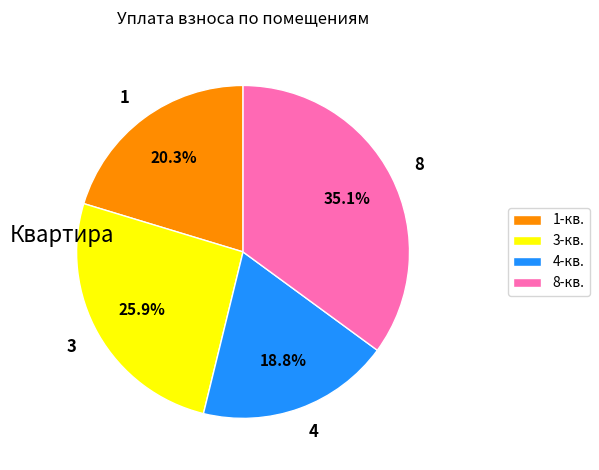

Does any single category account for the majority?

No